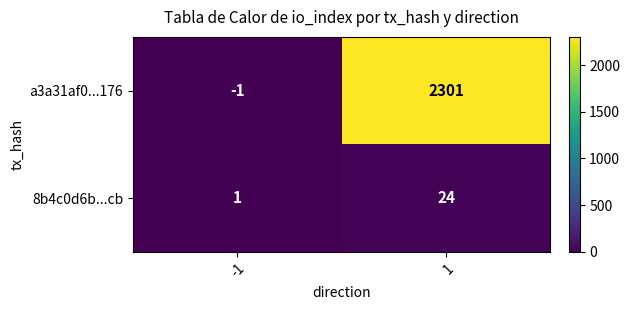

Which series has the largest total across all categories?

a3a31af0...176